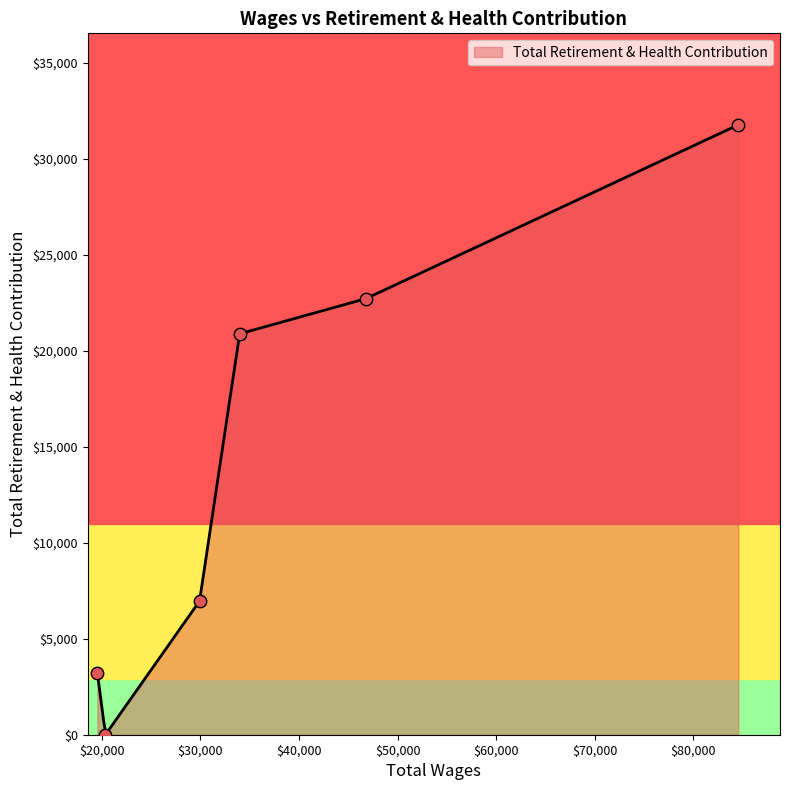

What is the change in value from 46779.0 to 29905.0?

-15758